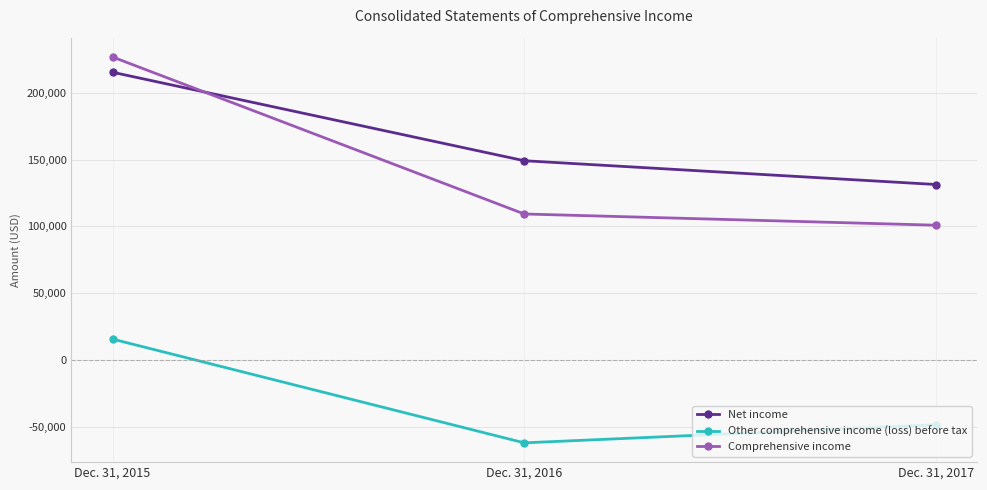

Reading left to right, transcribe all the data shown in this chart.

Net income: 215632	149296	131461
Other comprehensive income (loss) before tax: 15548	-62248	-48701
Comprehensive income: 227092	109359	100940